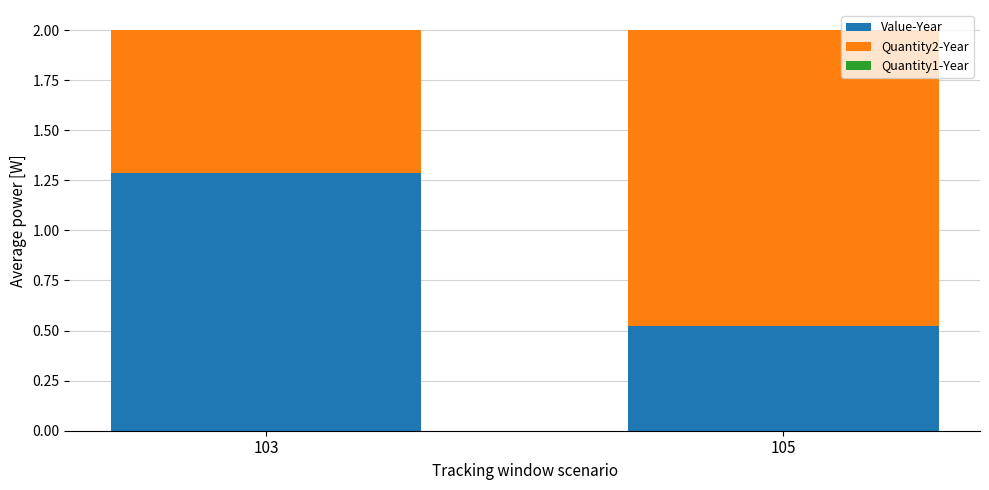

How many values in the Value-Year series are below 1?

1